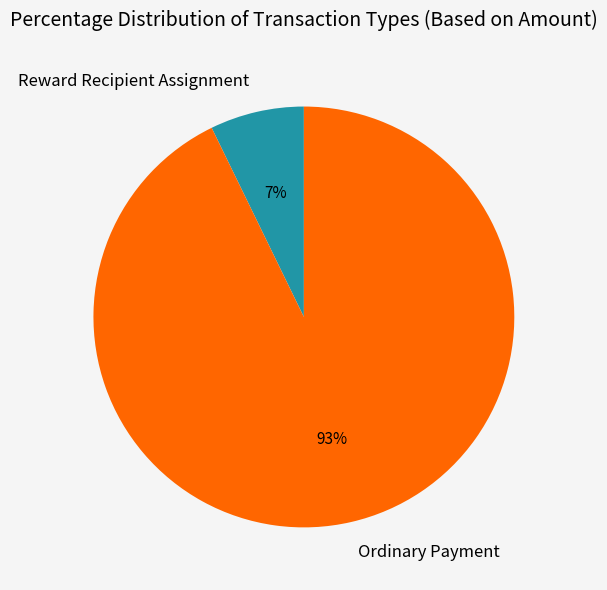

How many segments does this pie chart have?

2